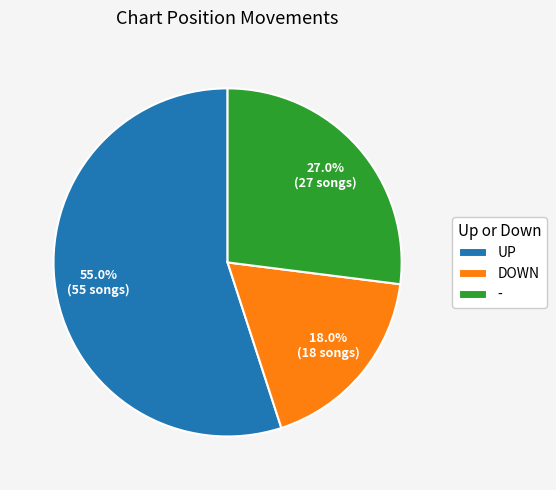

Between DOWN and -, which is larger?

-